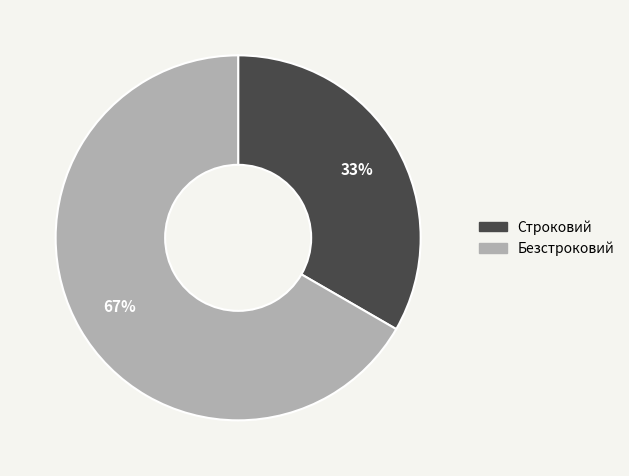

Do Строковий and Безстроковий together represent more than half of the pie?

Yes